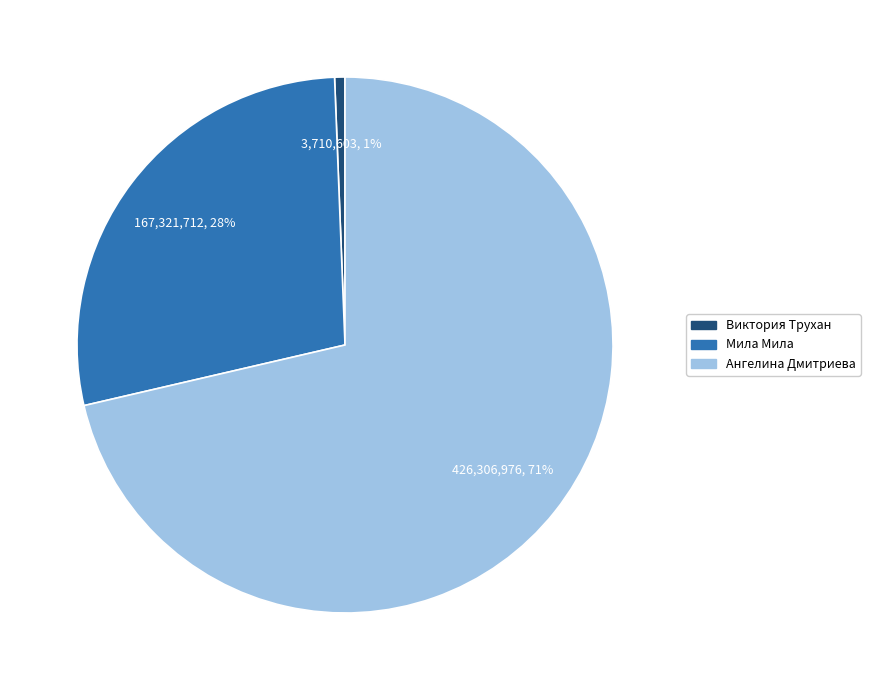

To the nearest percent, what portion does Виктория Трухан represent?

1%